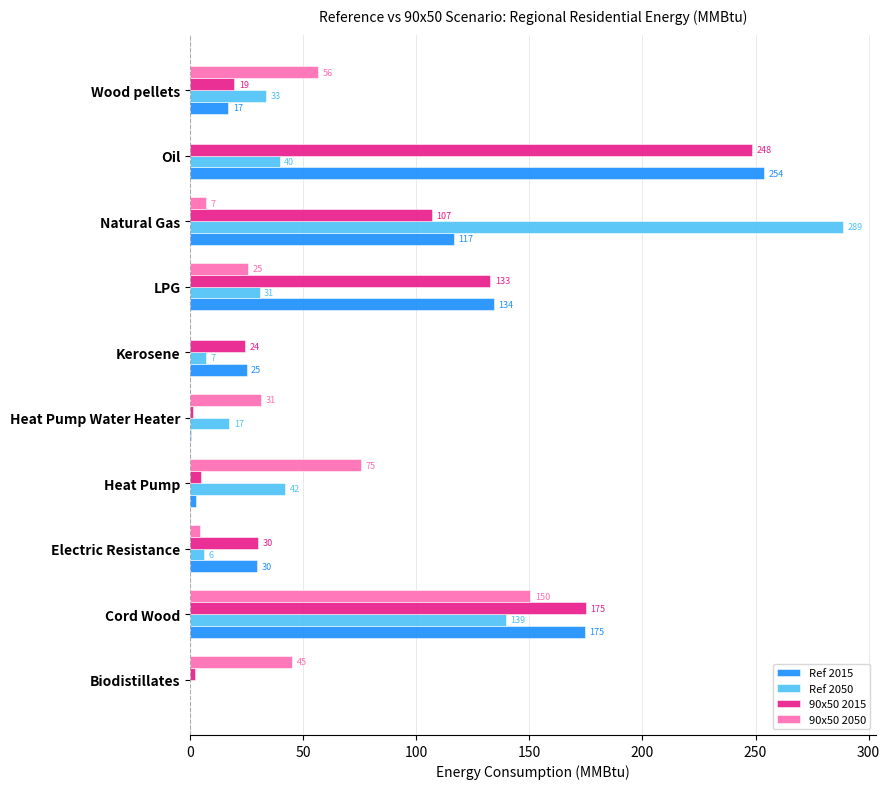

The 90x50 2015 series shows 29.9 at Electric Resistance. True or false?

True